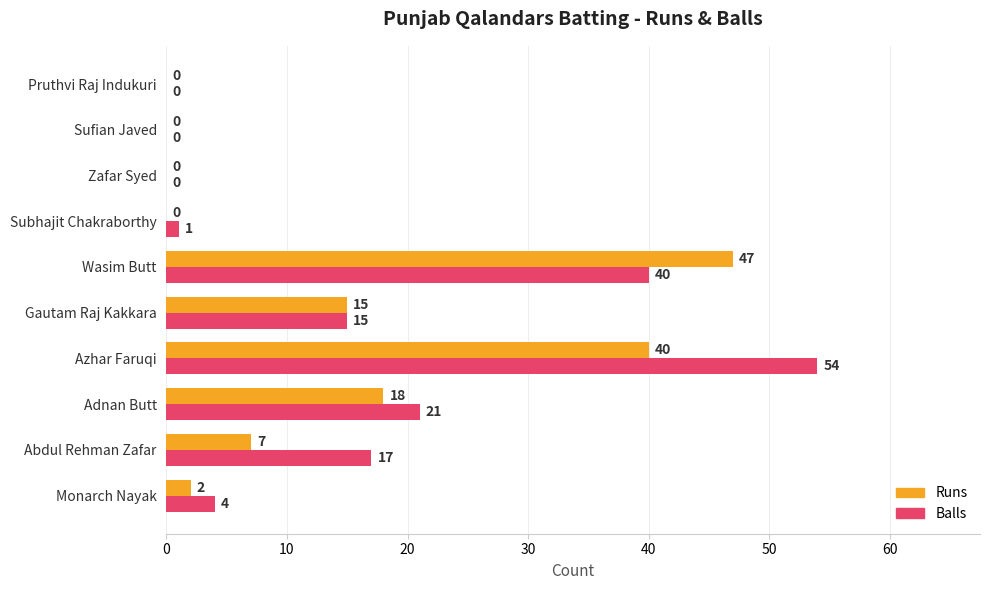

What are all the series names shown in the legend?

Runs, Balls